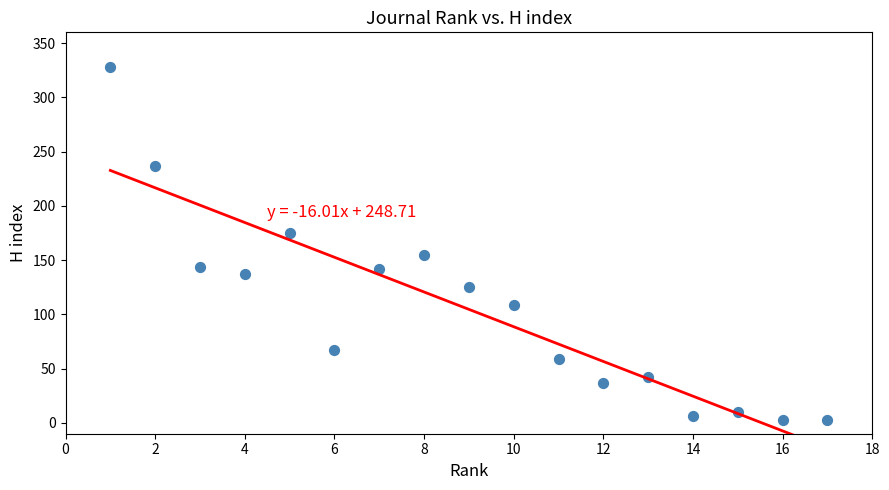

What is the range of X values (max minus min)?

16